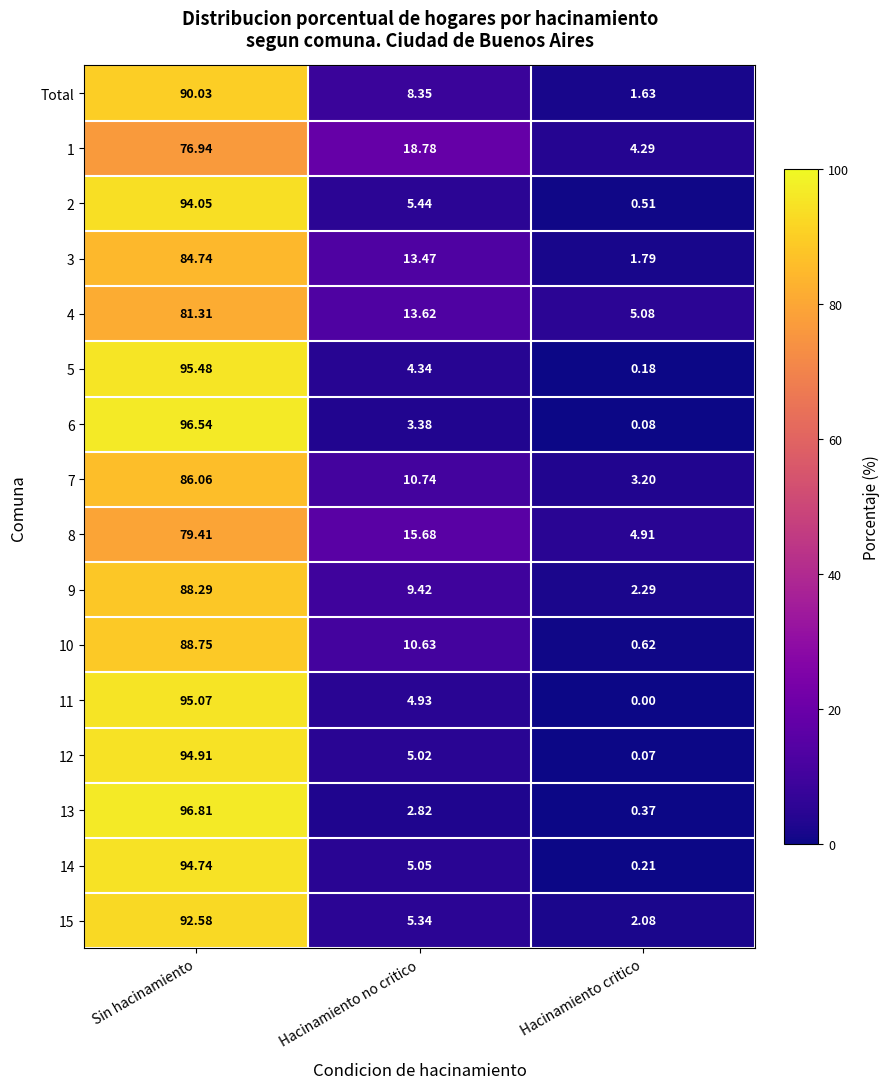

At which category does the chart reach its peak across all series?

Sin hacinamiento